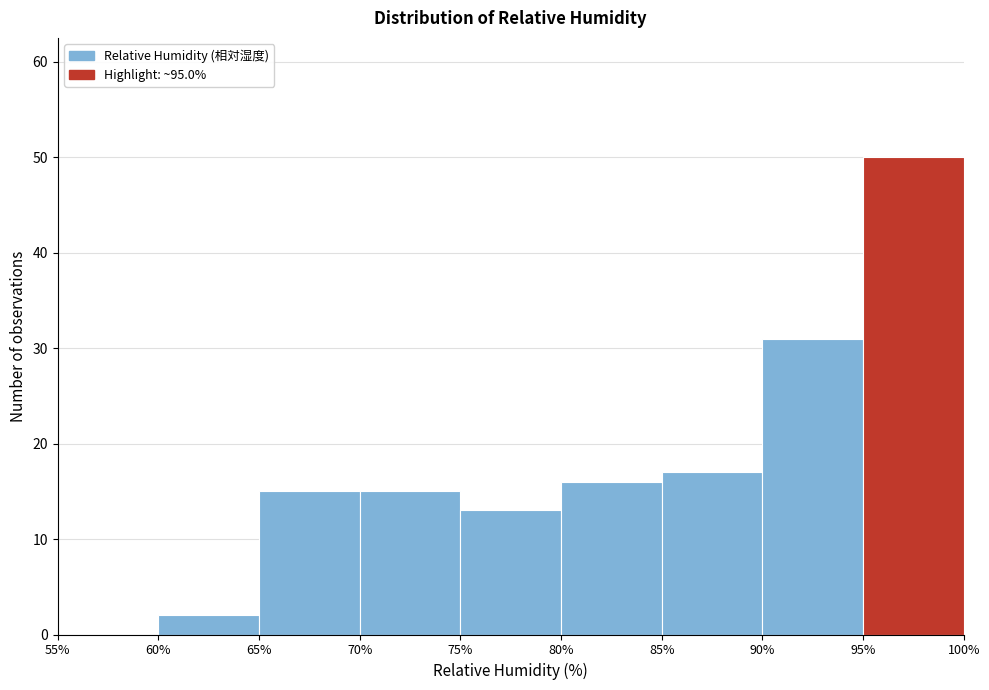

Reading left to right, transcribe this chart: for each bar, give the range it covers on the x-axis and its height. The values are not printed on the chart, so give them approximately, as read against the axis.

55% to 60%: 0
60% to 65%: 2
65% to 70%: 15
70% to 75%: 15
75% to 80%: 13
80% to 85%: 16
85% to 90%: 17
90% to 95%: 31
95% to 100%: 50